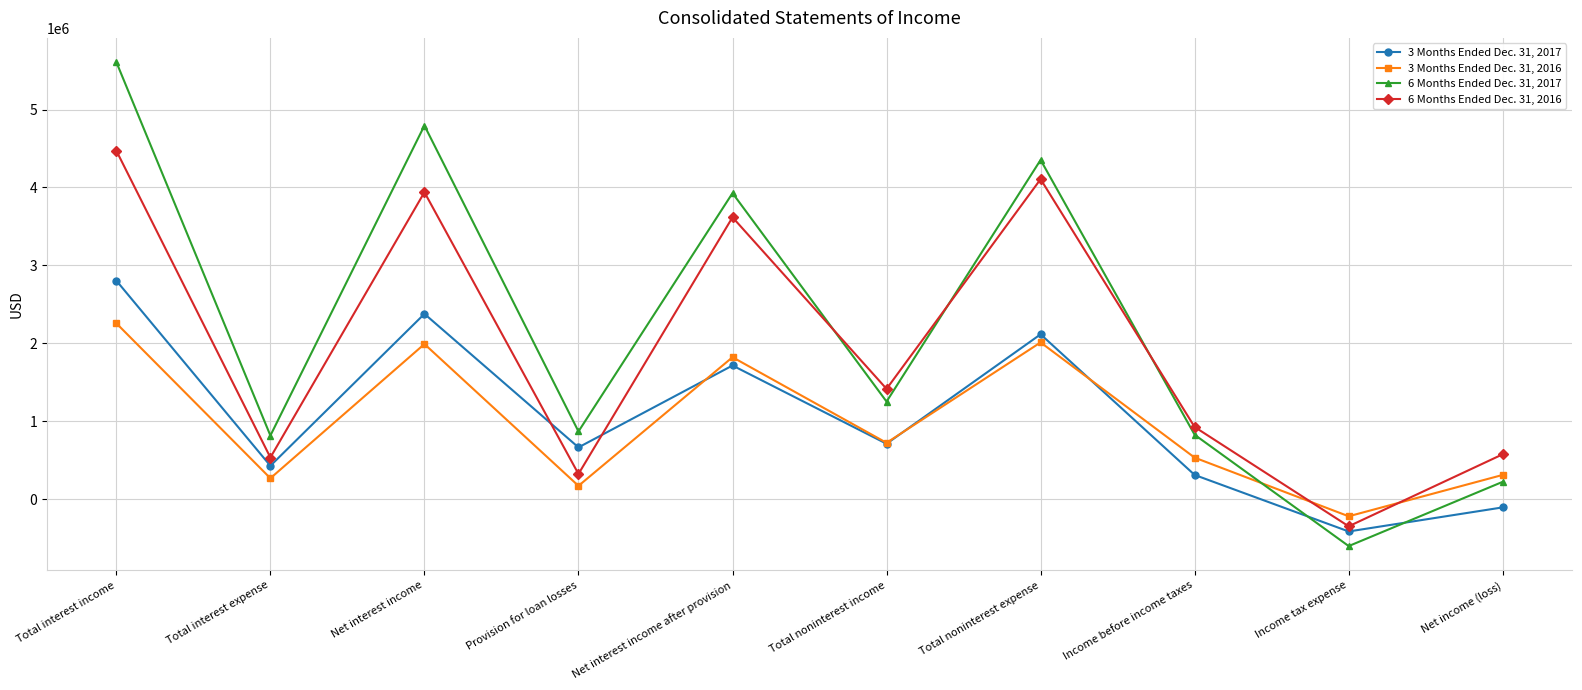

What is the difference between the 3 Months Ended Dec. 31, 2017 values at Total noninterest income and Net income (loss)?

816780